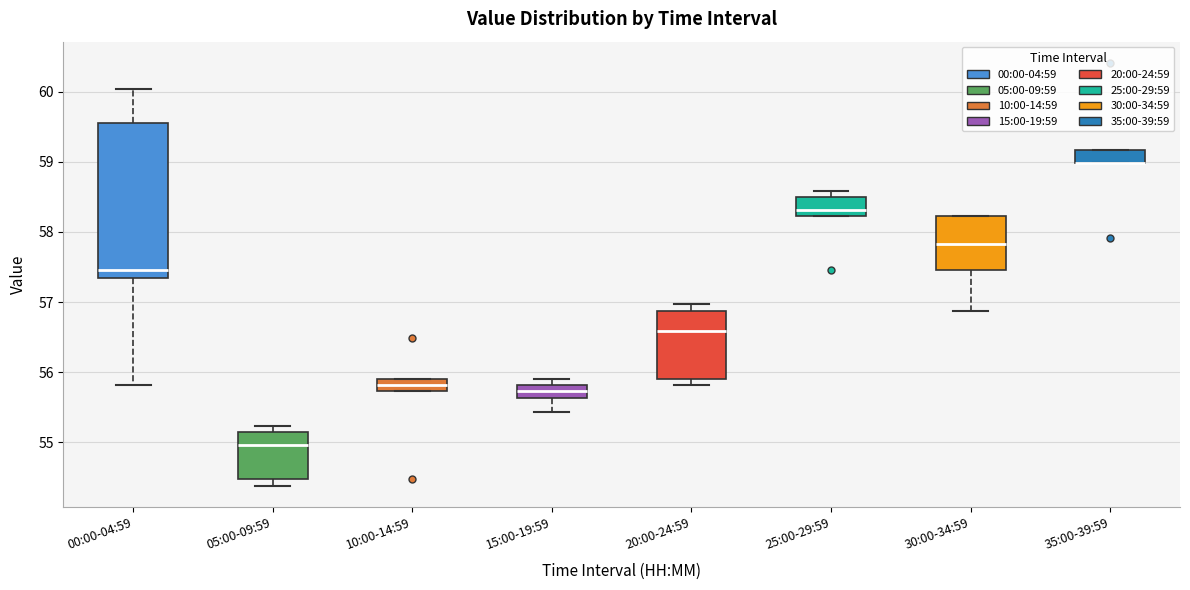

Where is the lower edge of the box for 00:00-04:59 on the y-axis? The values are not printed on the chart, so give them approximately, as read against the axis.

57.4